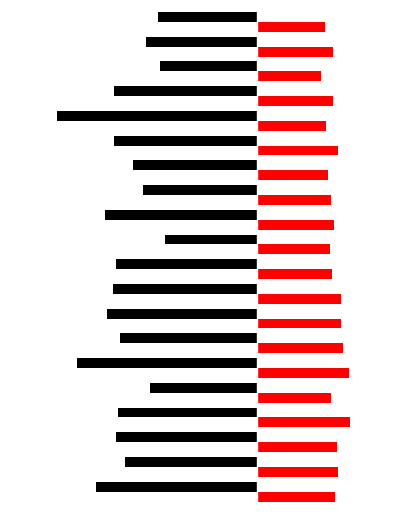

What is the value of the SDS_P2 bar at the 4th from the left?

9.4